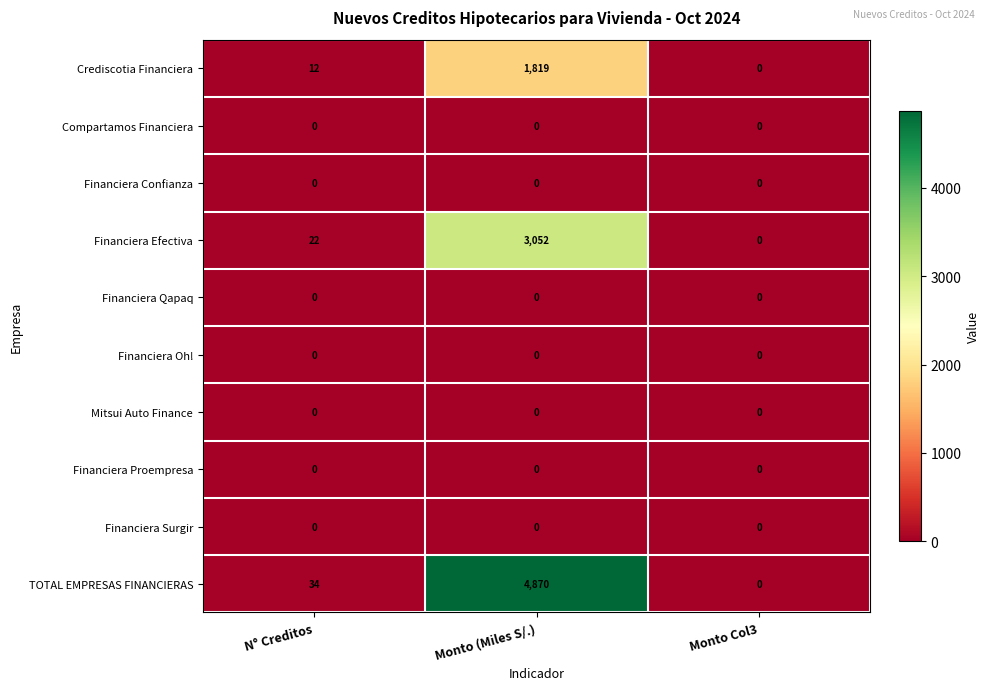

Which category has the highest value across all series?

Monto (Miles S/.)